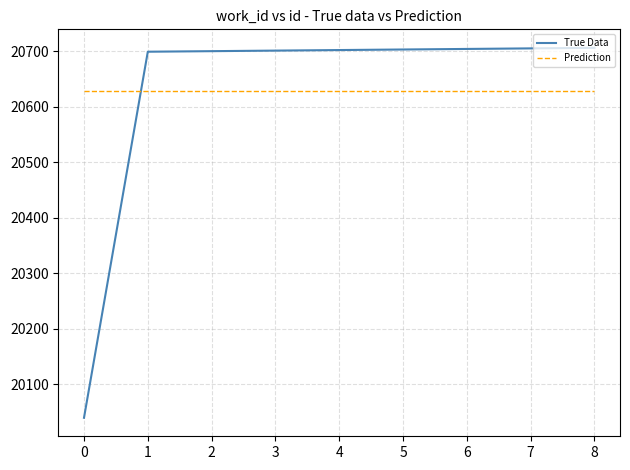

What is the average value of the Prediction series?

20628.9